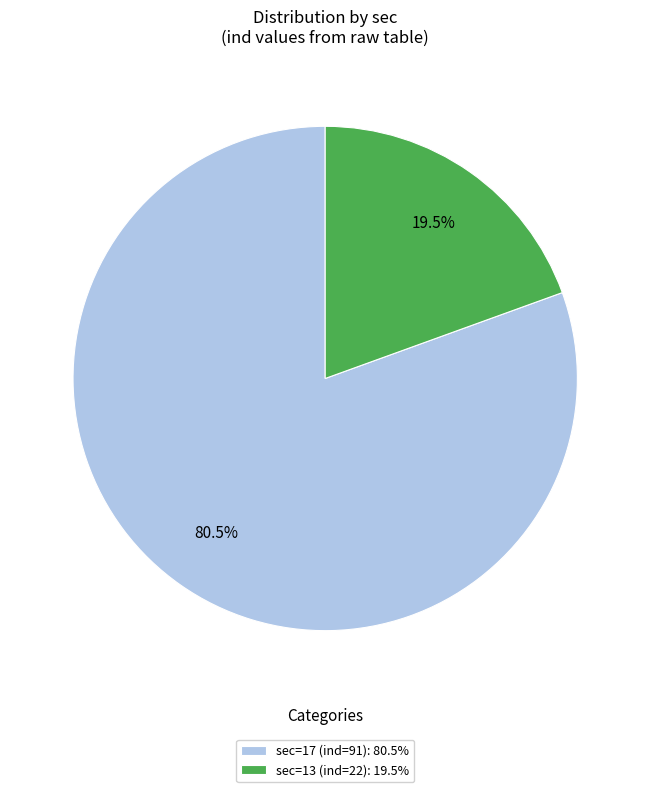

To the nearest percent, what is the difference between the largest and smallest slice percentages?

61%